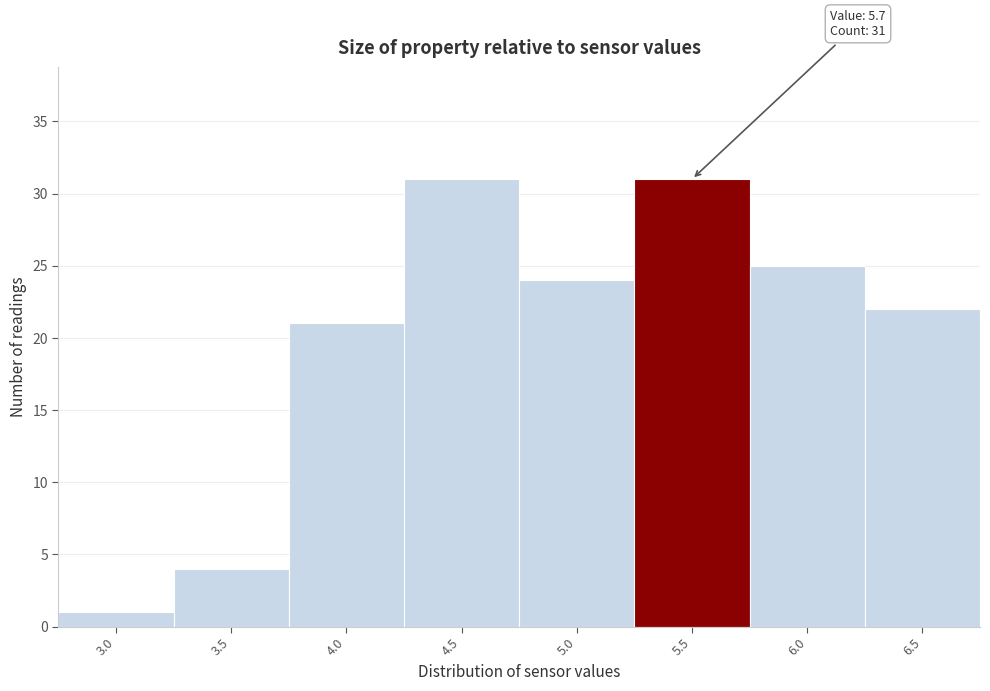

Reading left to right, list all the values displayed in this chart.

3.0=1	3.5=4	4.0=21	4.5=31	5.0=24	5.5=31	6.0=25	6.5=22